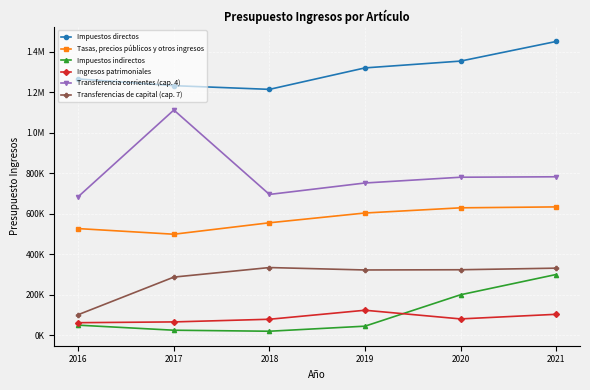

True or false: Transferencias de capital (cap. 7) has more than 1 points higher than both neighbors.

False